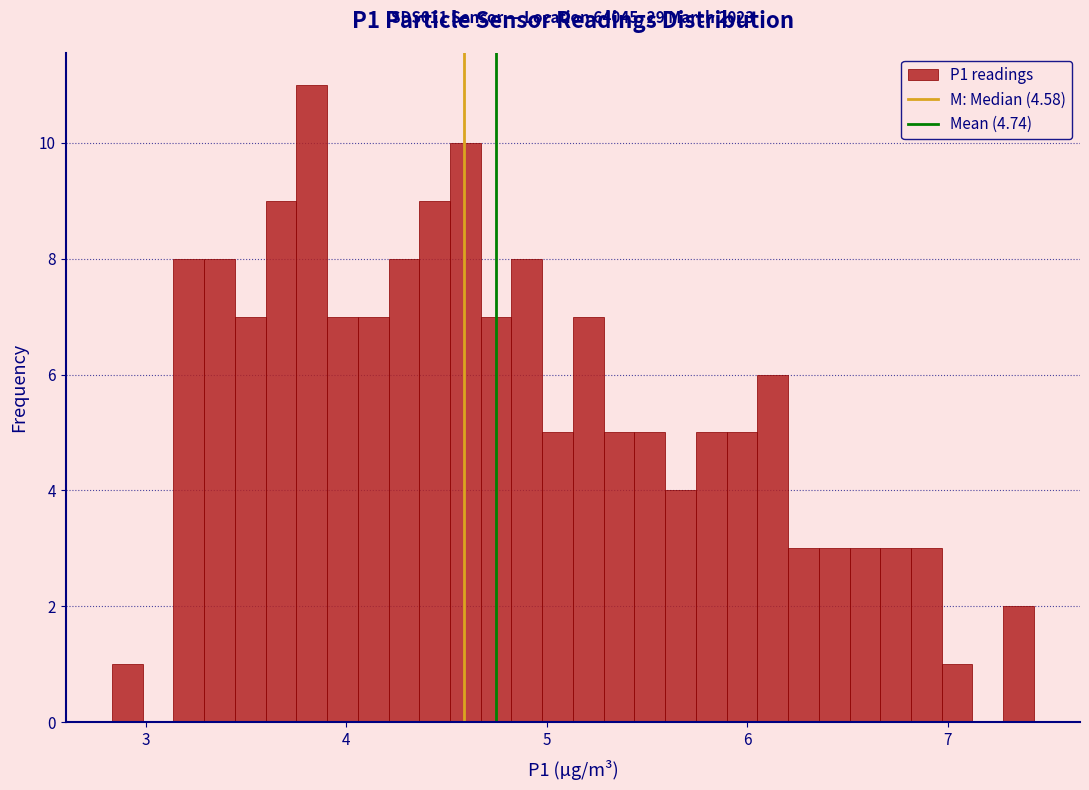

Read against the x-axis, roughly where is the centre of the tallest bar?

3.8